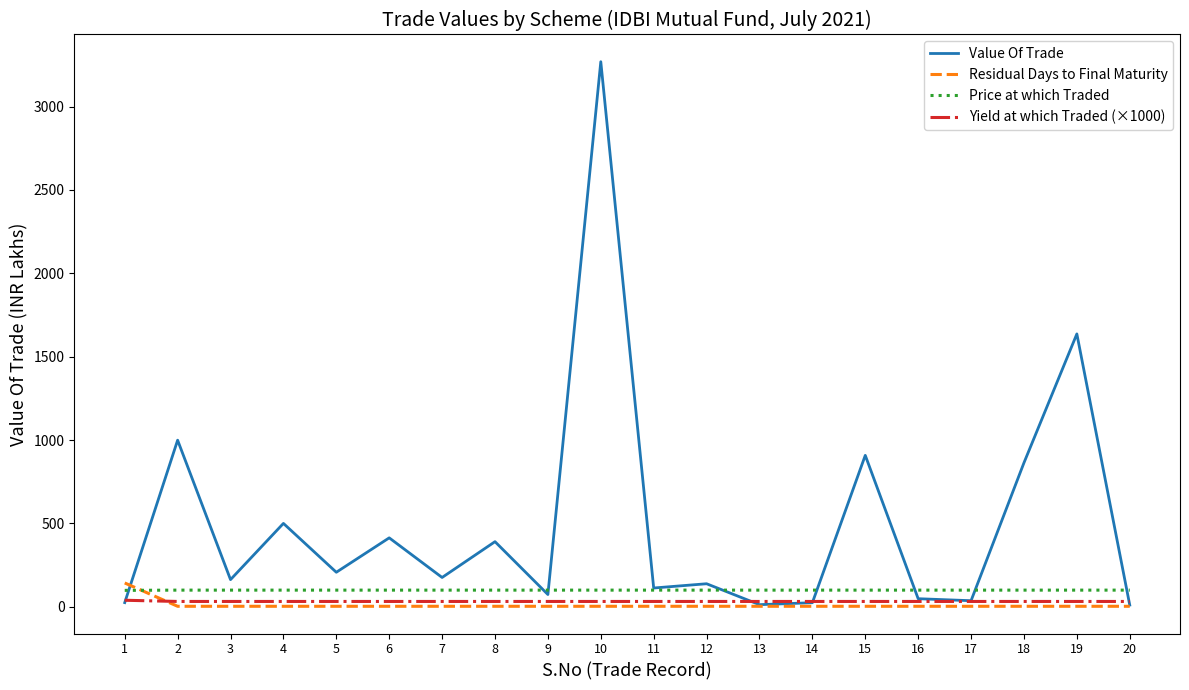

Does the chart have visible grid lines?

No